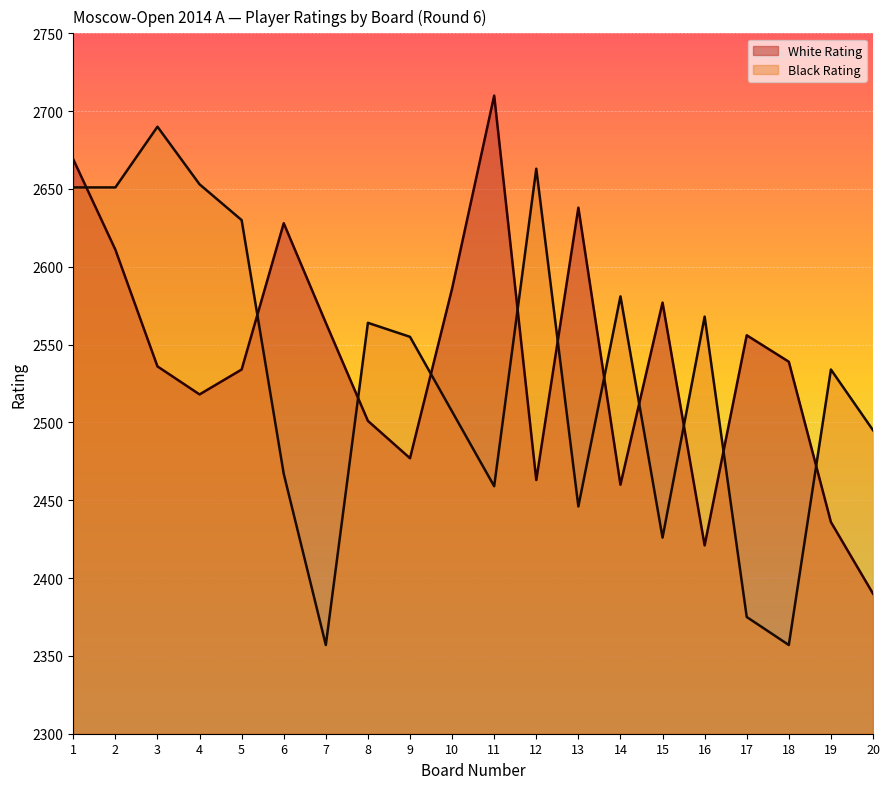

Rank the series by their average value, from highest to lowest.

White Rating, Black Rating